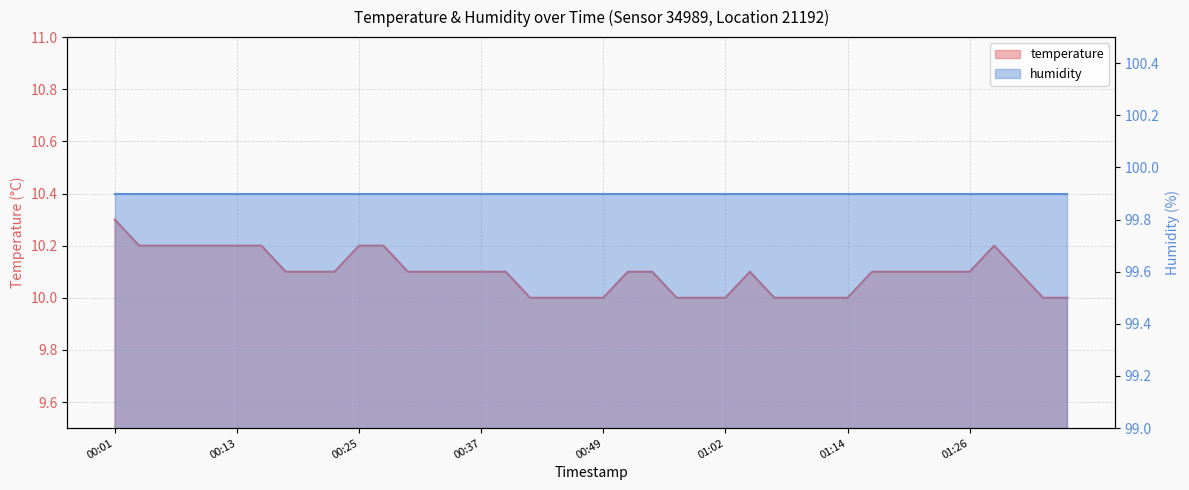

What is the difference between the maximum and minimum values?

0.3